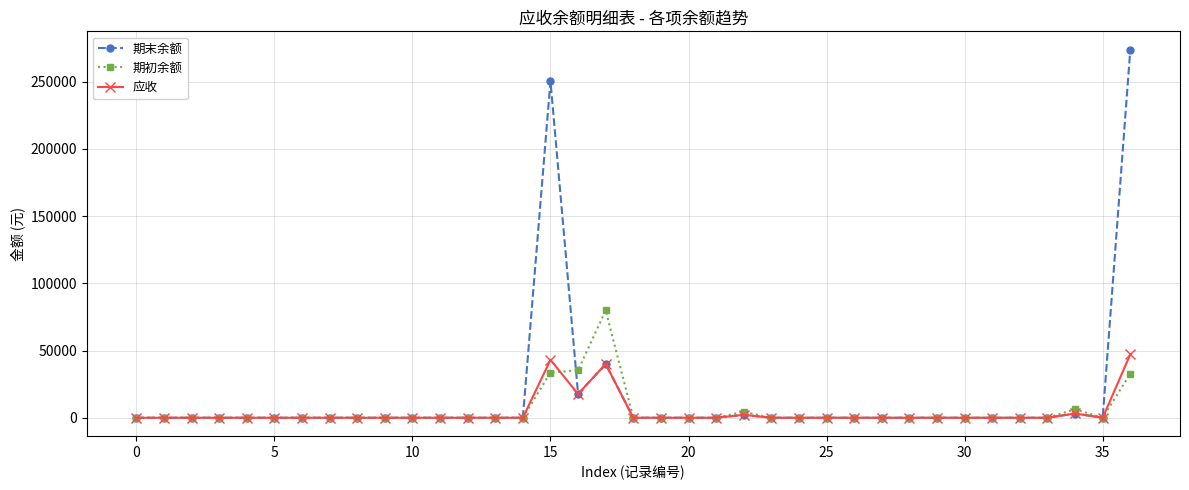

What is the maximum value for 期末余额?

273760.0